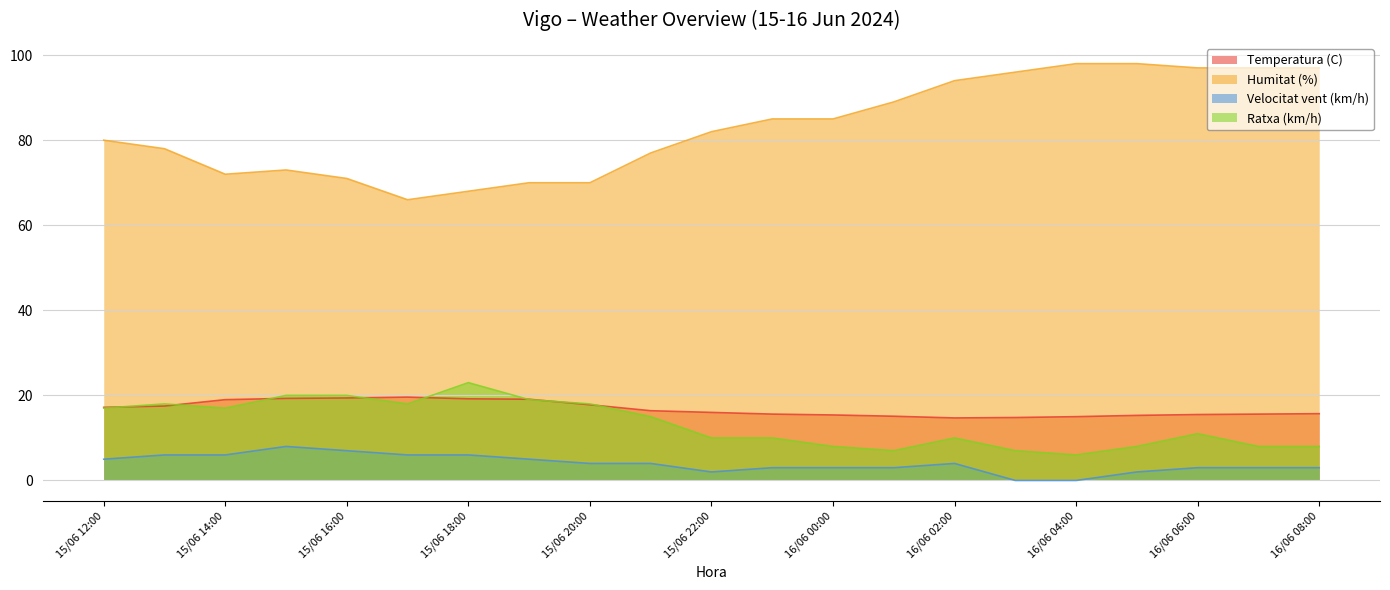

Is the value of Velocitat vent (km/h) at 16/06 06:00 greater than the value of Ratxa (km/h) at 15/06 19:00?

No